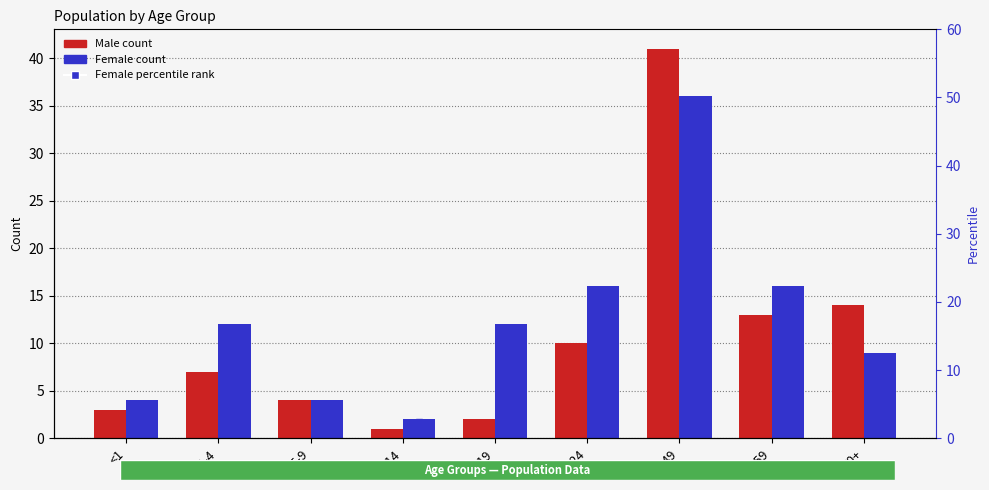

Is the value of Male at <1 greater than the value of Female (percentile) at 1-4?

No